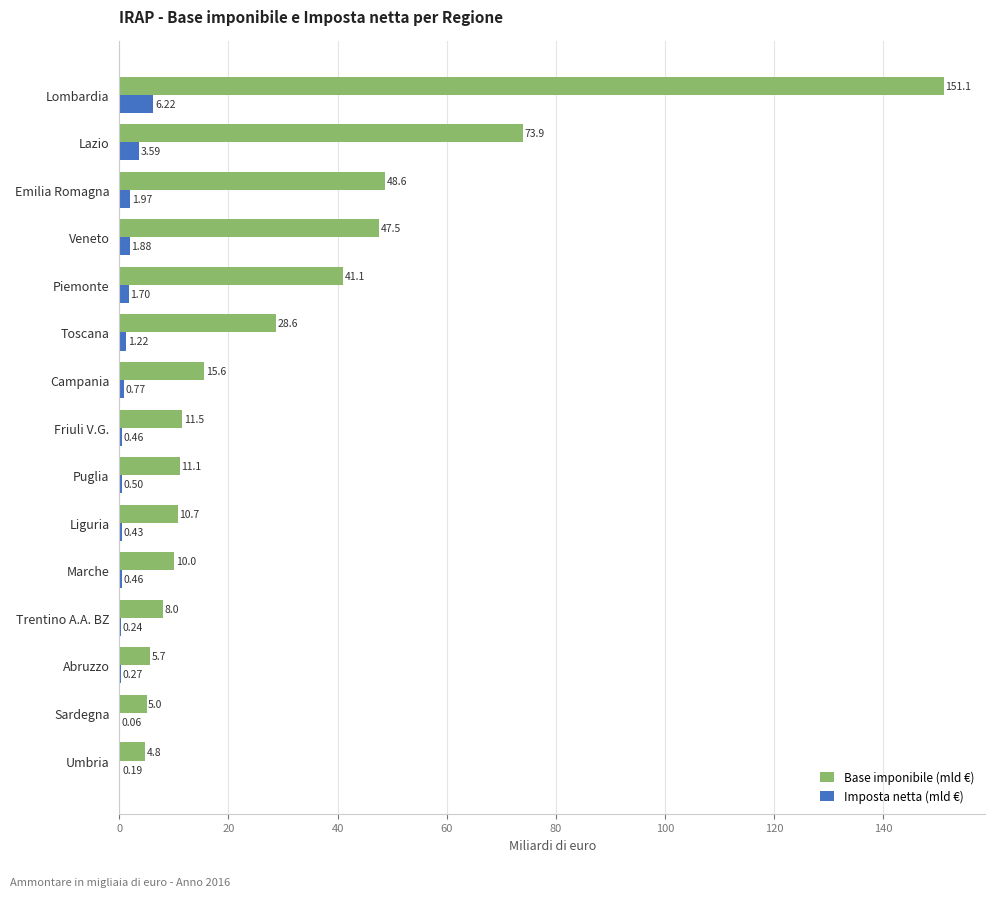

Which series changed the most between Umbria and Lombardia?

Base imponibile (mld €)